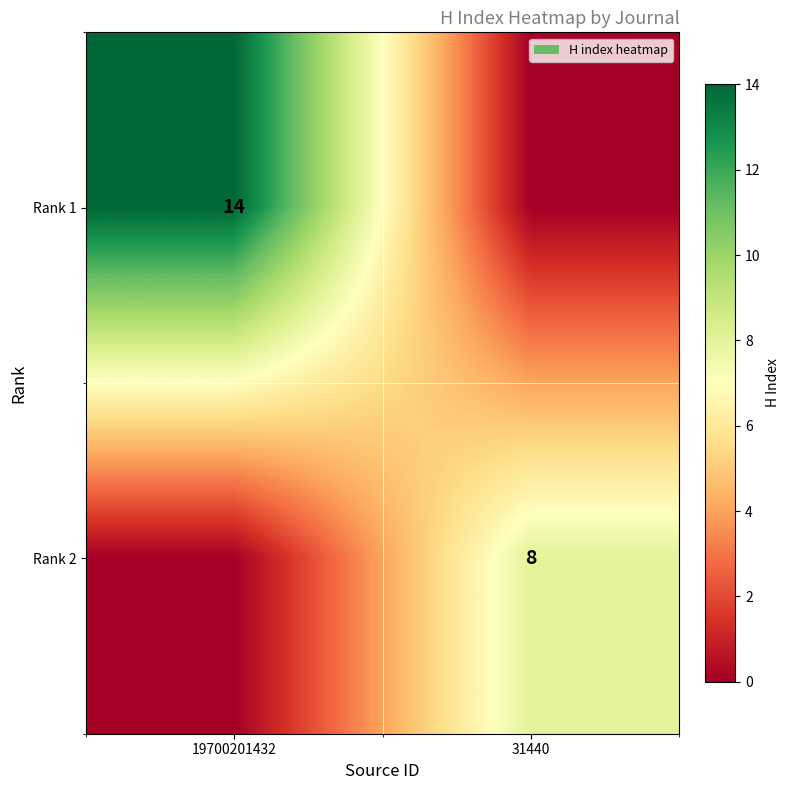

Is the value of Rank 2 at 31440 greater than the value of Rank 1 at 19700201432?

No